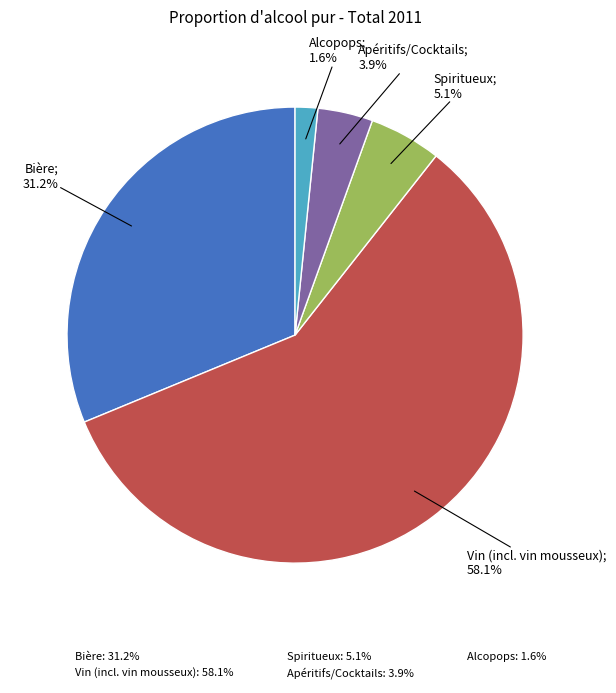

Does Apéritifs/Cocktails represent more than half of the total?

No